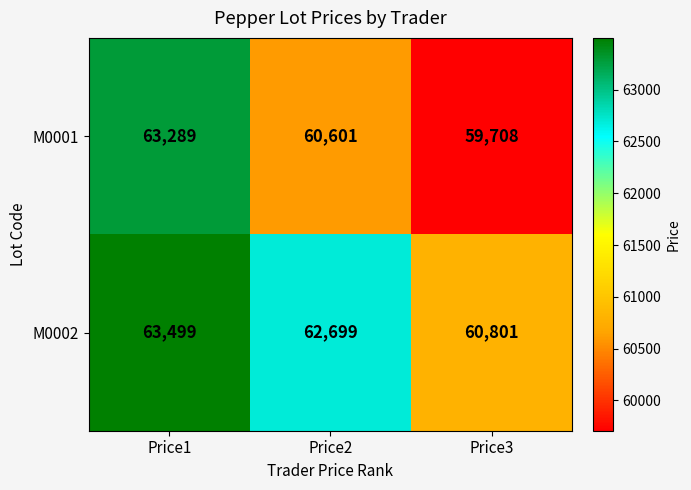

What value does the M0002 series have at Price2?

62699